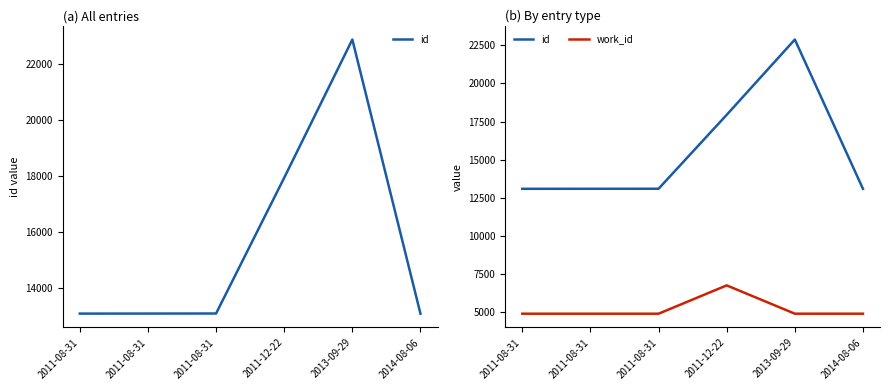

What is the average value of the work_id series?

5188